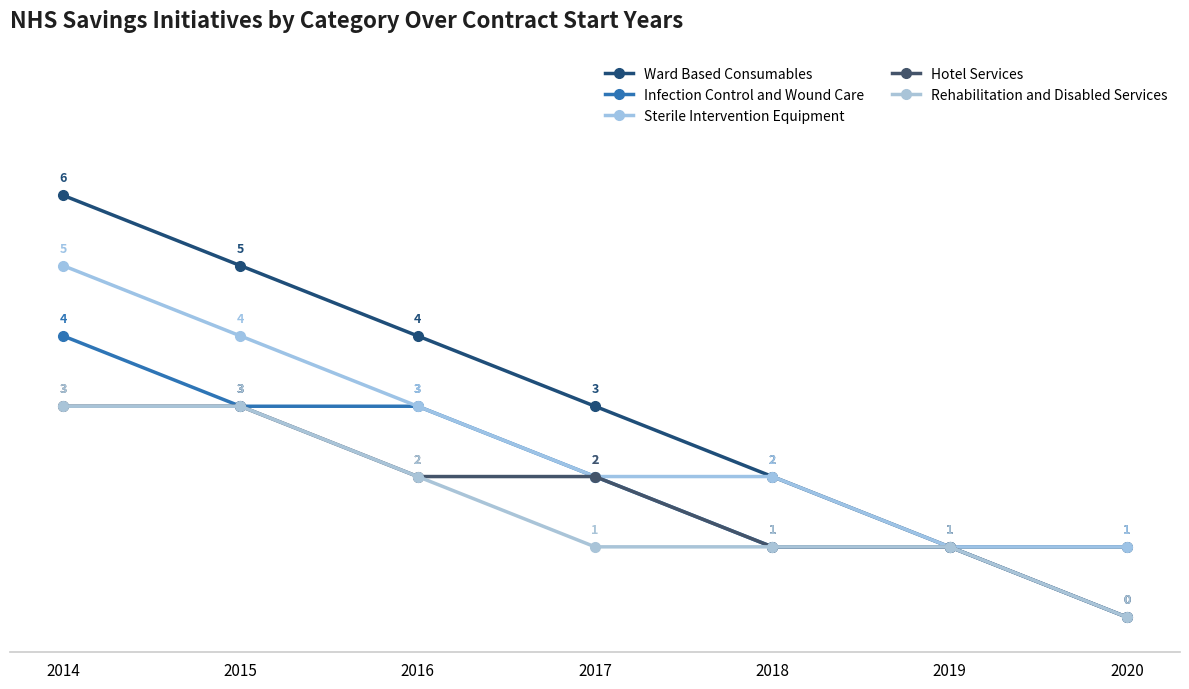

At how many categories does at least one series exceed 2?

4